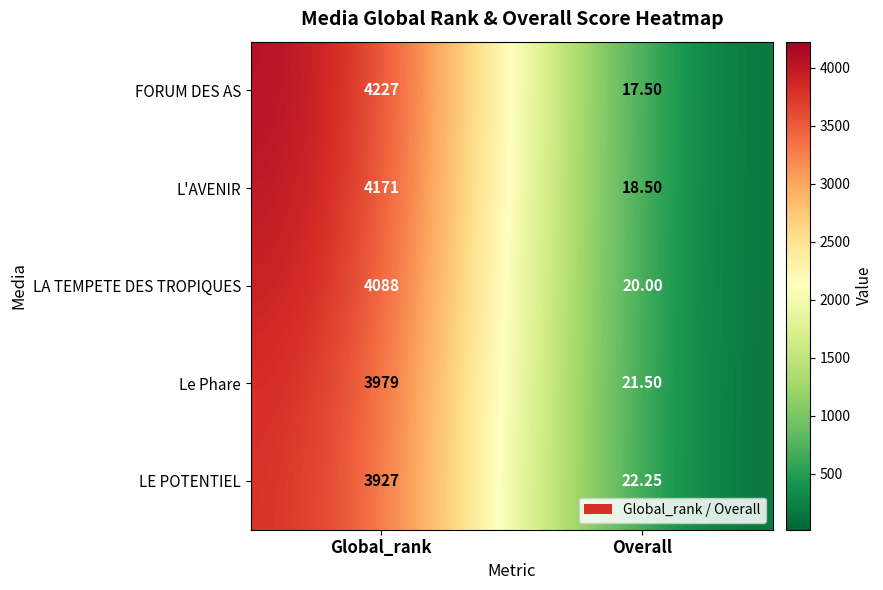

How many distinct data groups are displayed?

5